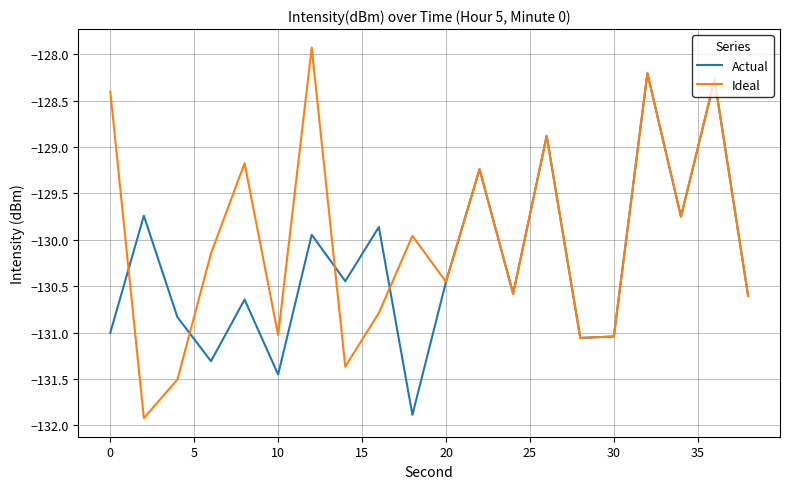

List the series in order of their peak value, lowest first.

Actual, Ideal